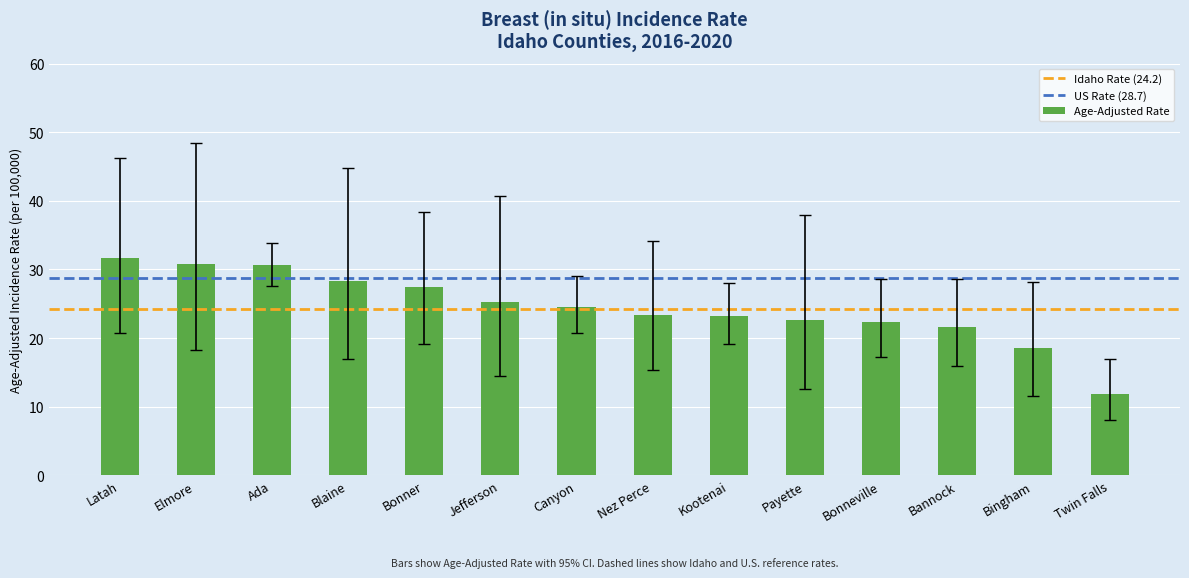

What is the sum of all values?

342.3